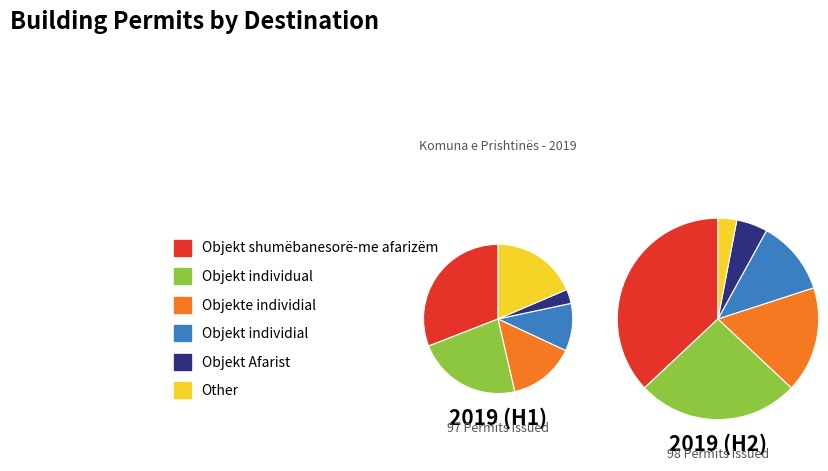

What percentage do Objekt individial and Objekt individual together represent?

35.9%